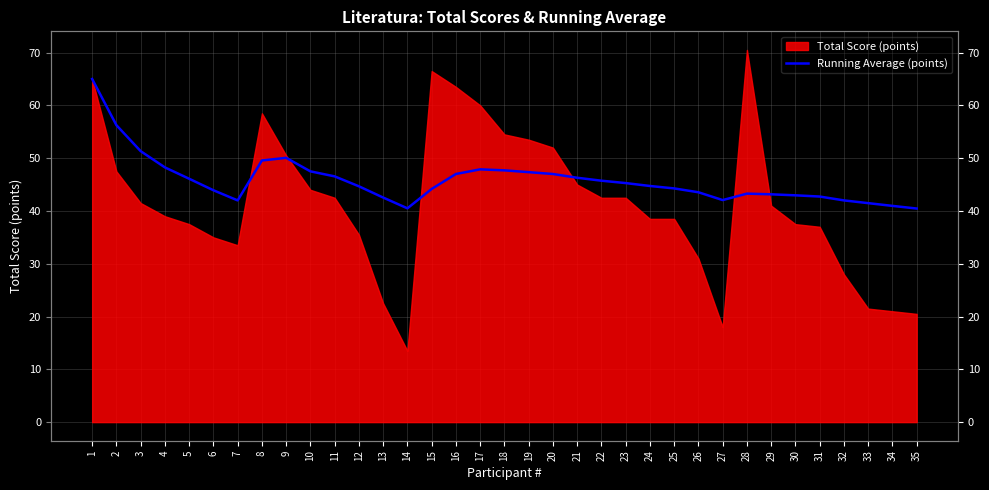

Is it true that the value at 25 is 76.0?

False